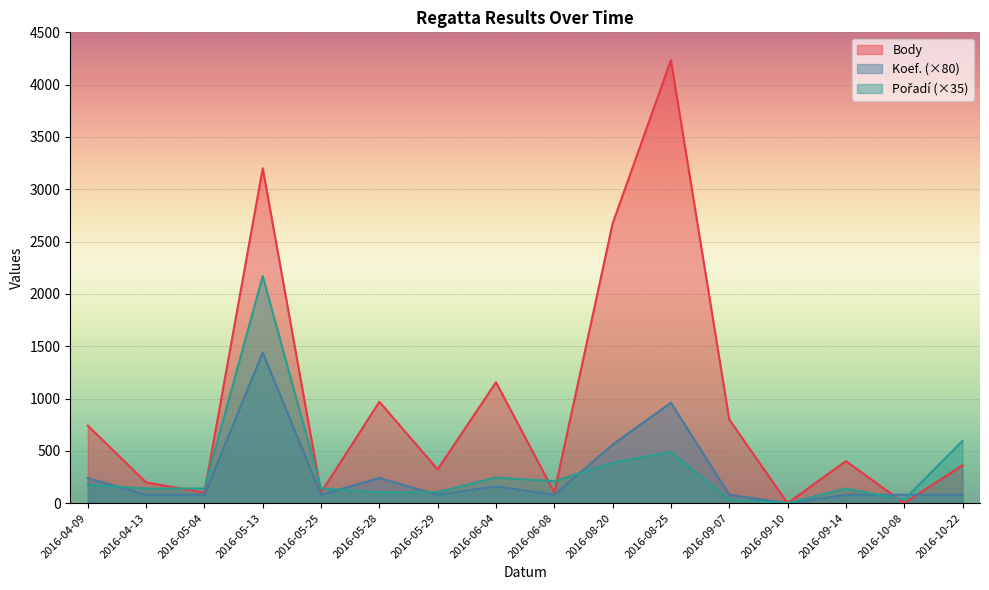

What is the spread (max minus min) of values at 2016-05-13?

1761